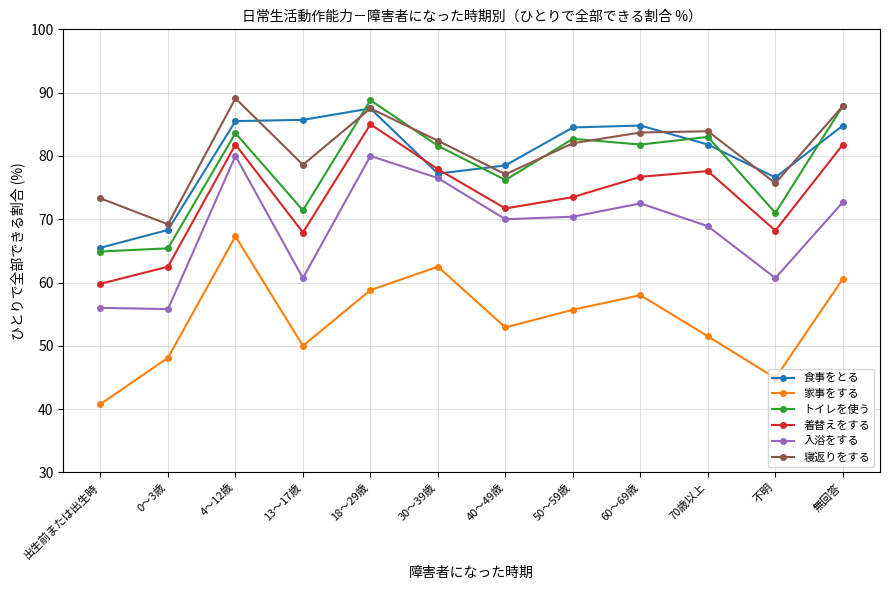

Is it true that 入浴をする equals 19.0 at 出生前または出生時?

False